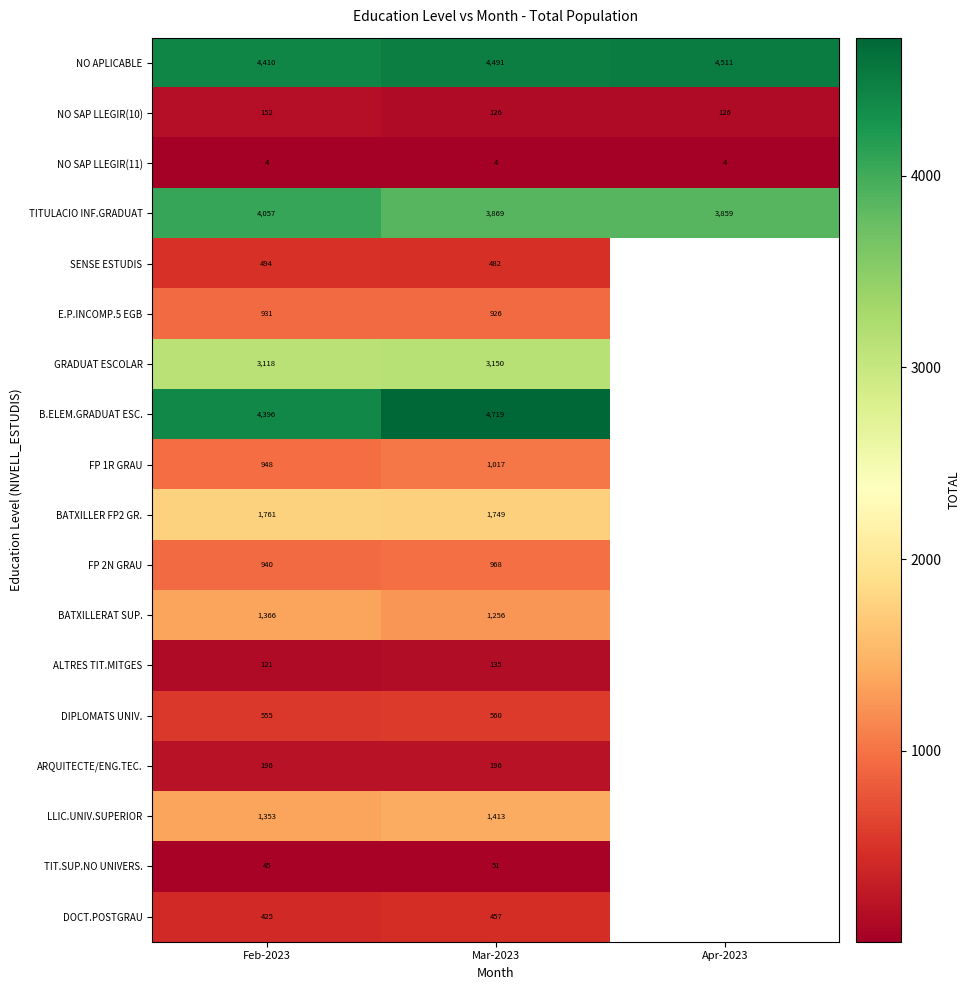

The BATXILLERAT SUP. series shows 1256 at Mar-2023. True or false?

True